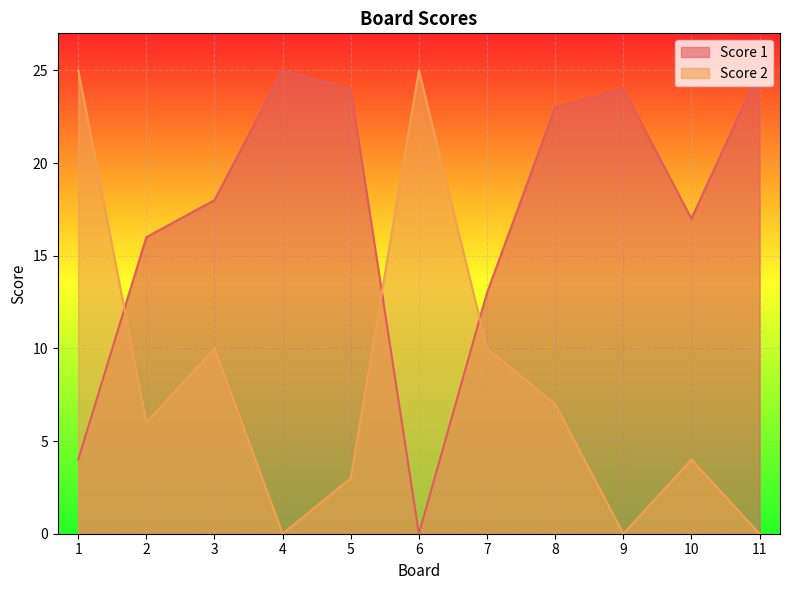

Which series has the largest total across all categories?

Score 1